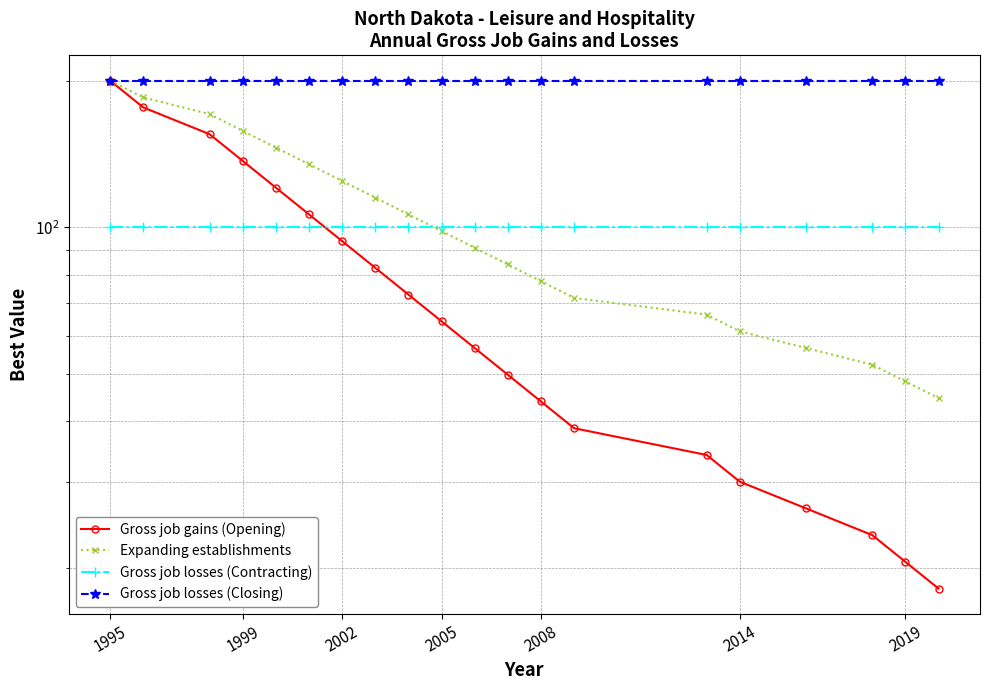

The value of Expanding establishments at 7 is 24.4. True or false?

False